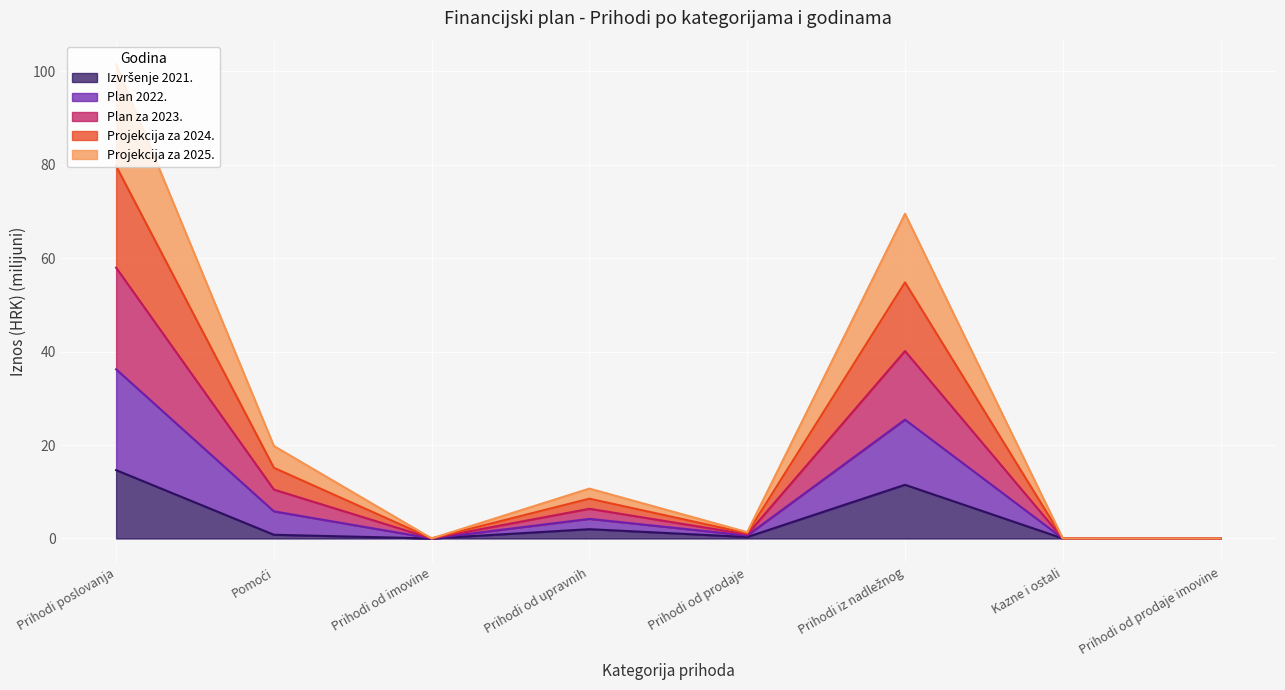

True or false: Plan za 2023. has a value of 1.1 at Prihodi od prodaje.

True